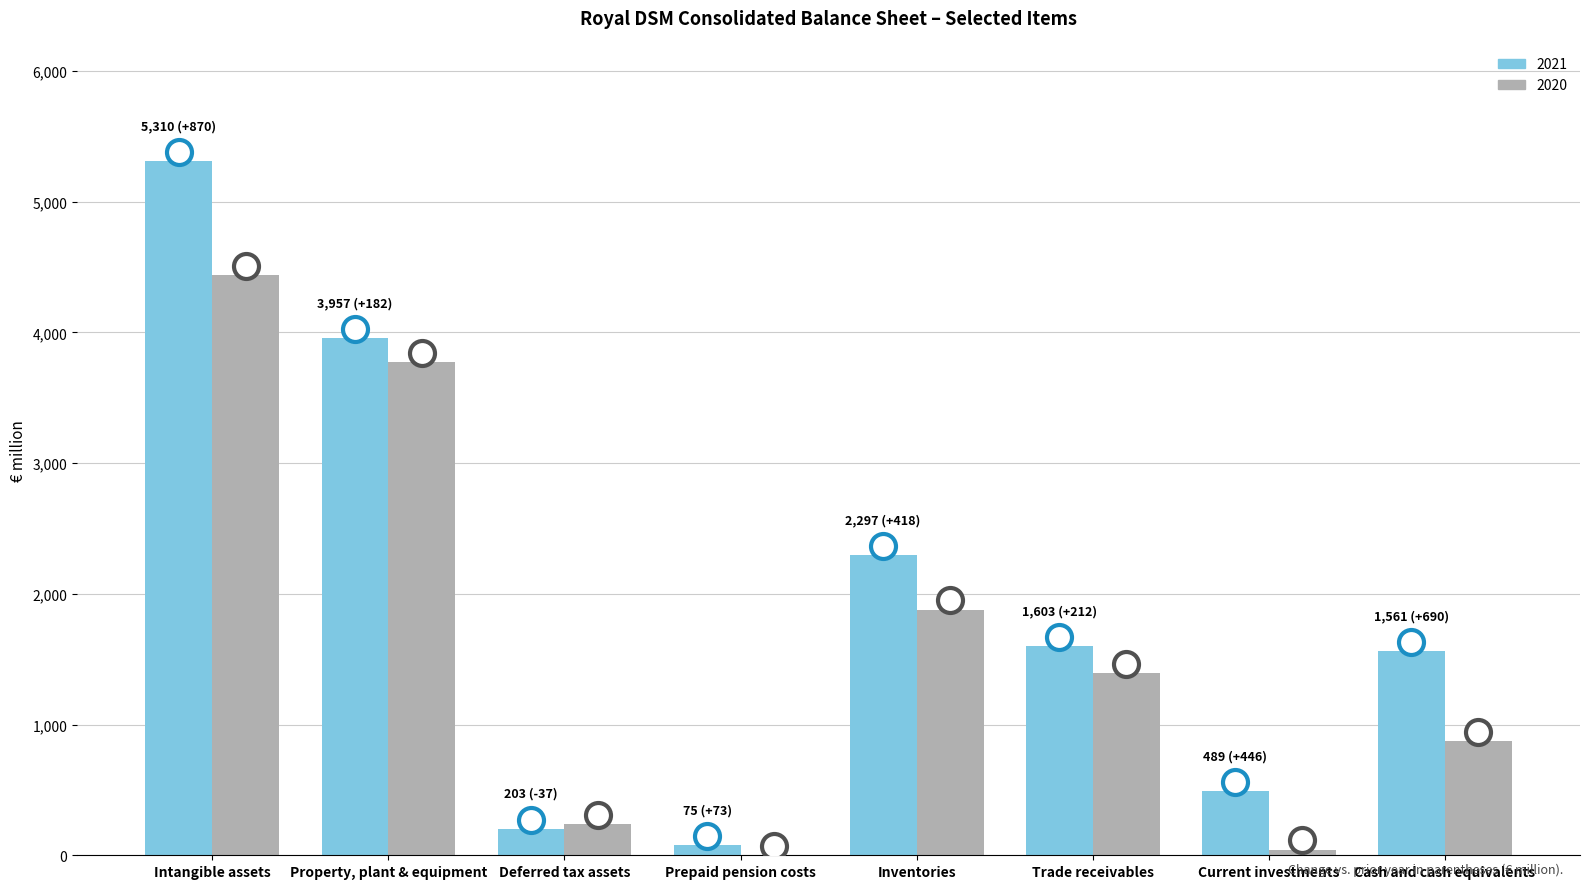

How many data points does each series have?

8